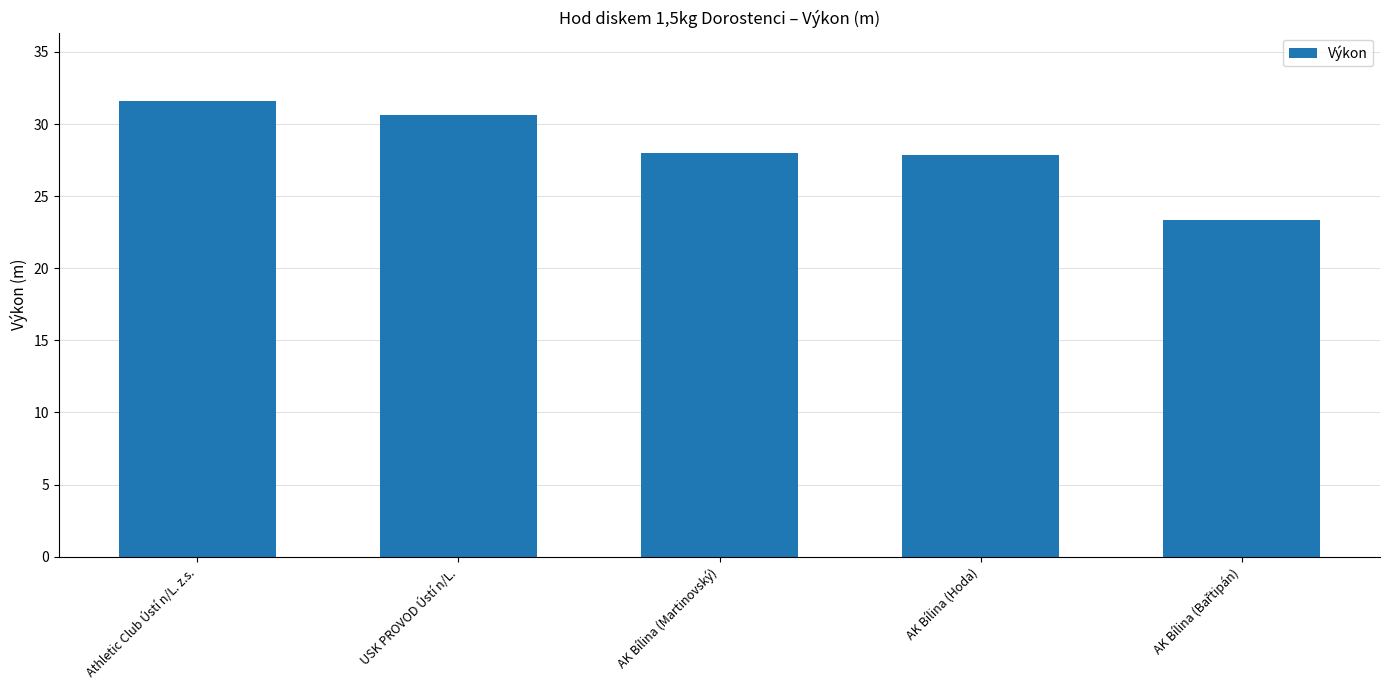

Where does the data first go above 27?

Athletic Club Ústí n/L. z.s.